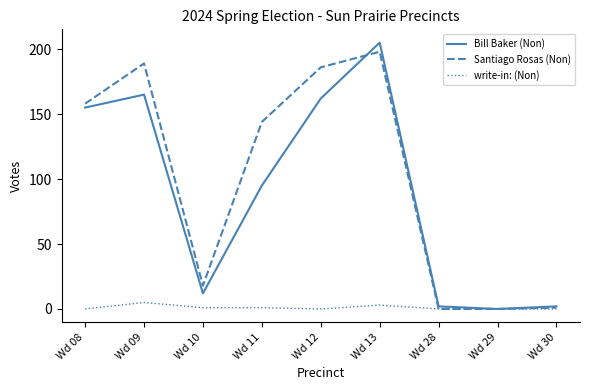

At which label is Bill Baker (Non) closest to 102?

Wd 11